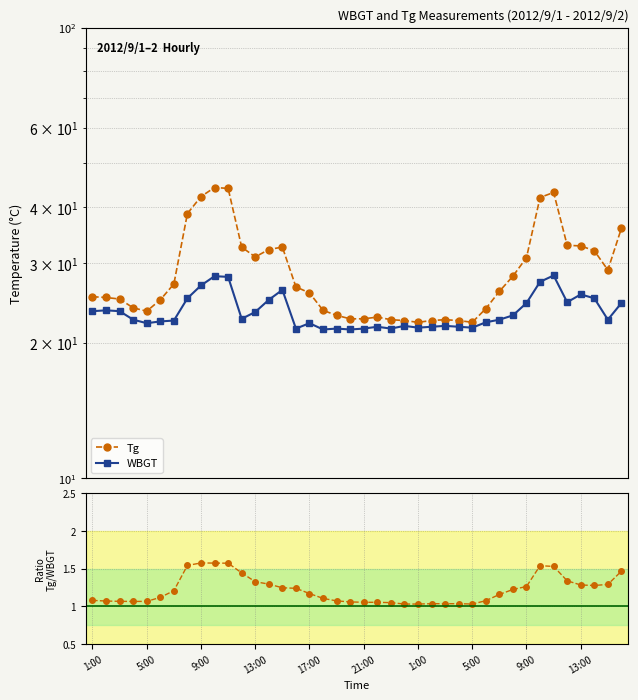

True or false: Tg and WBGT intersect in this chart.

False